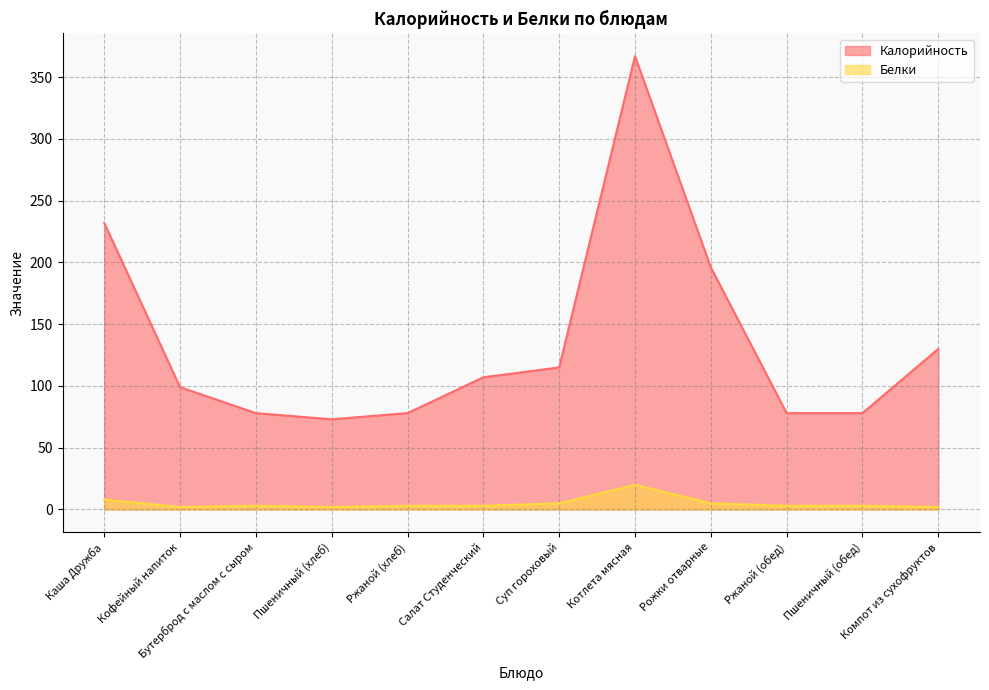

The Белки series shows 2 at Пшеничный (хлеб). True or false?

True